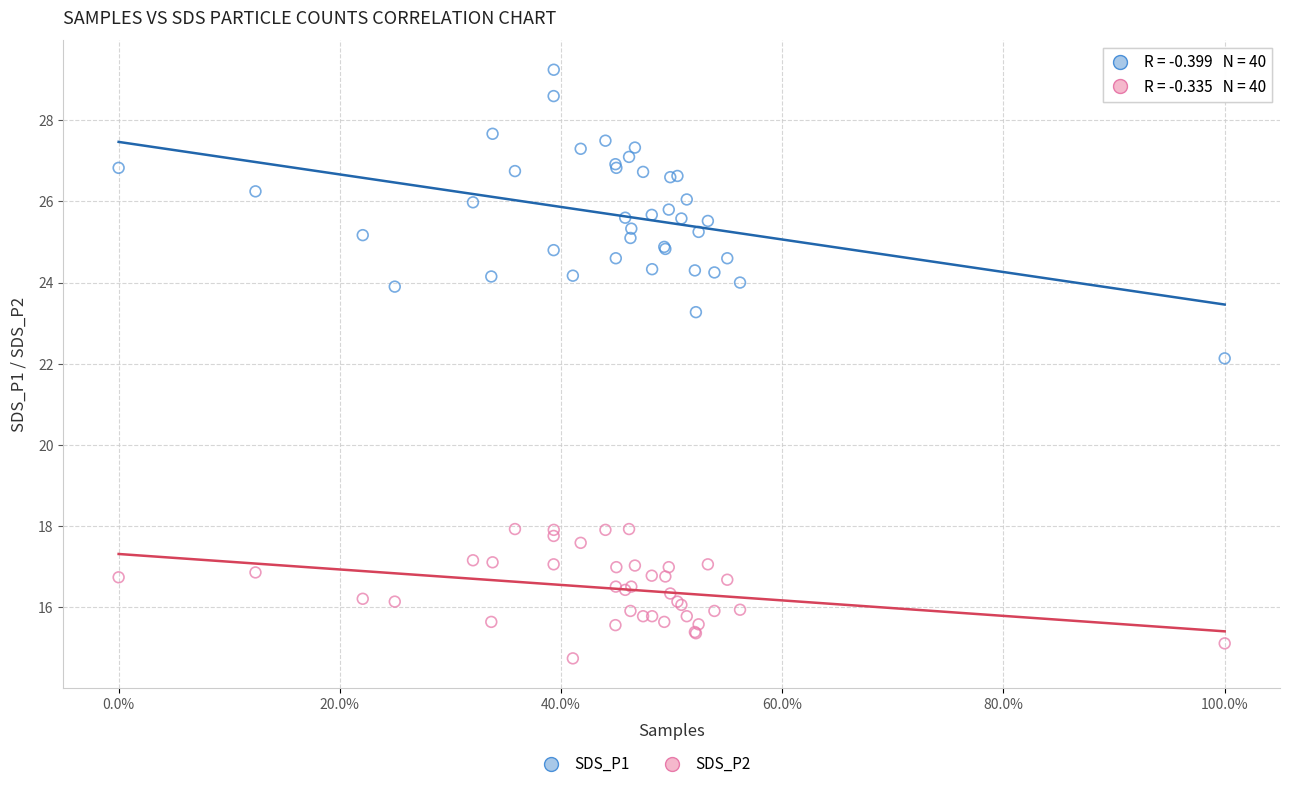

Which series contains the lowest Y value?

SDS_P2